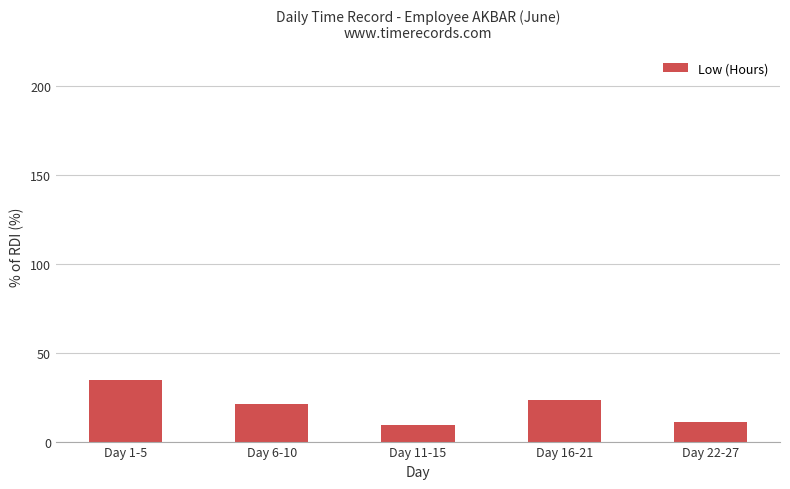

Which category has the highest value across all series?

Day 1-5